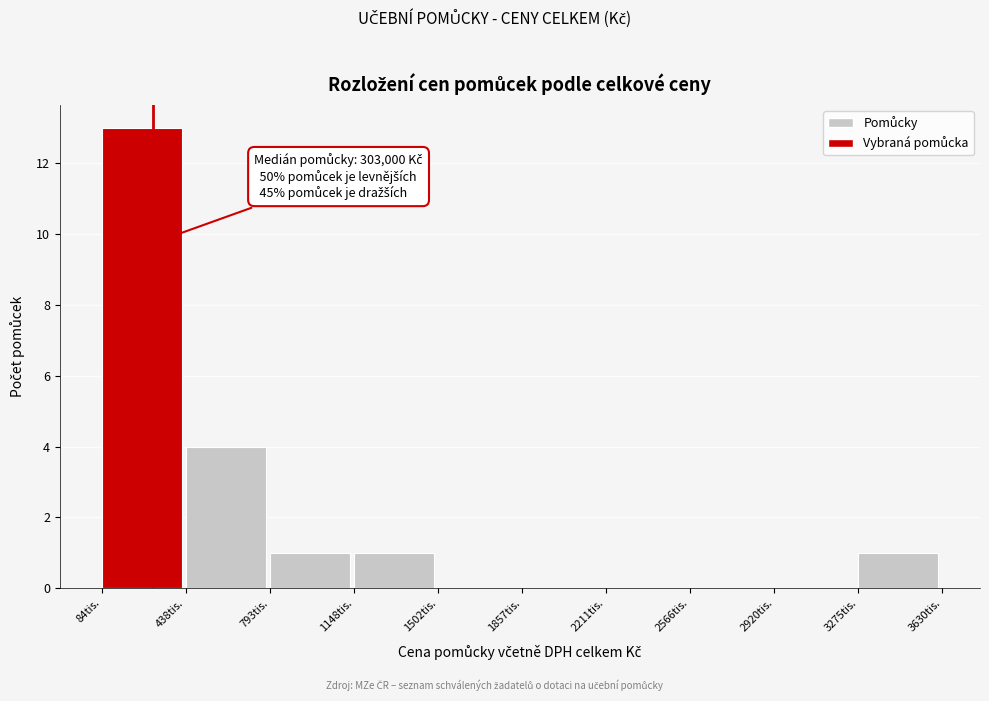

Reading left to right, what are all the values shown in this chart?

84tis.=13	438tis.=4	793tis.=1	1148tis.=1	1502tis.=0	1857tis.=0	2211tis.=0	2566tis.=0	2920tis.=0	3275tis.=1